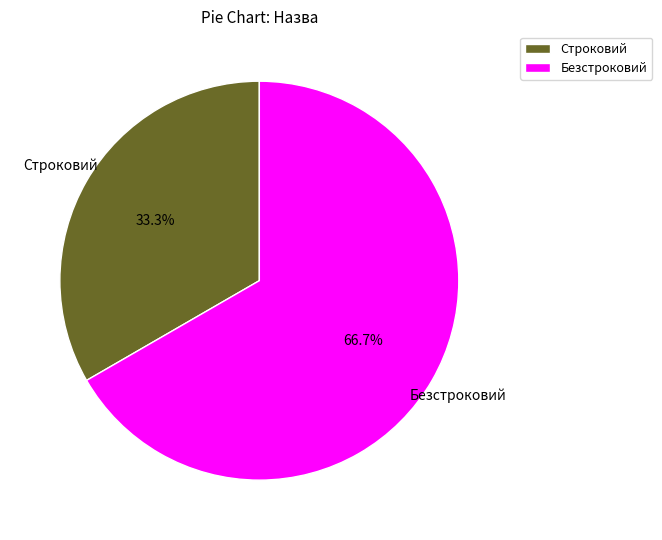

Does Строковий account for over 50% of the chart?

No